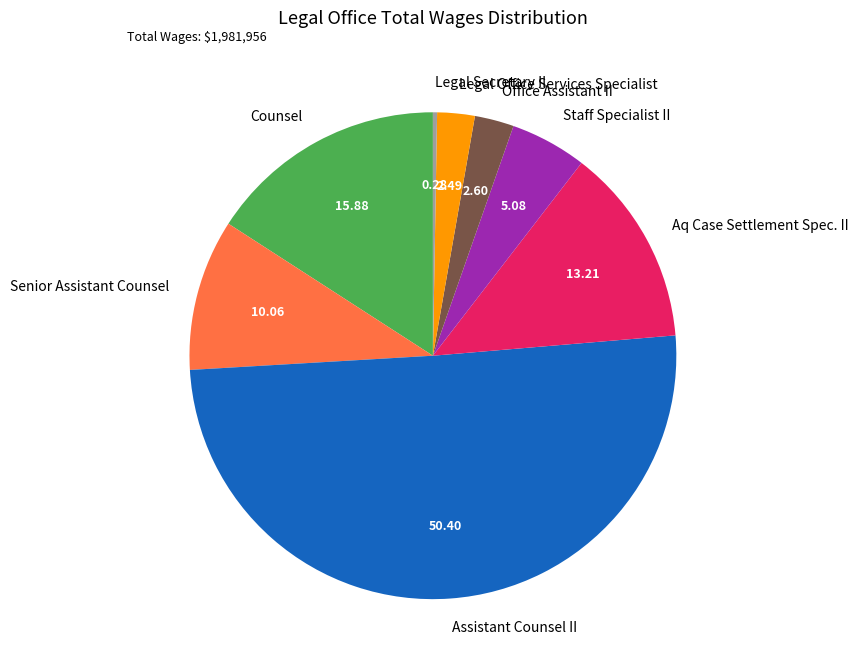

Which category has the biggest portion of the pie?

Assistant Counsel II